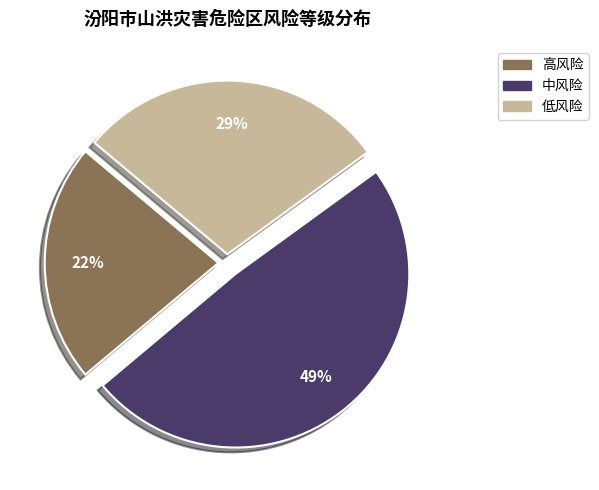

Is there any slice that represents more than half of the pie?

No